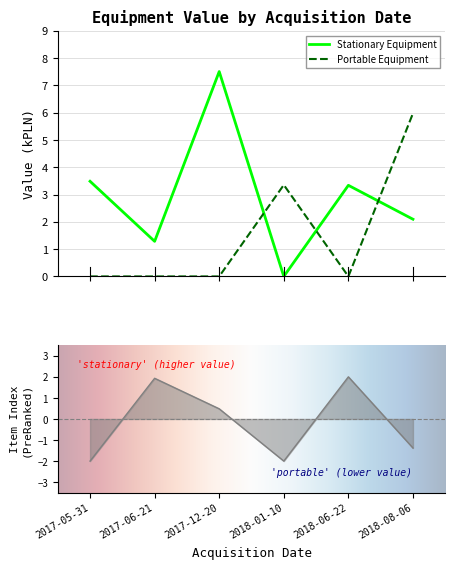

Reading right to left, what are all the values shown in this chart?

Stationary Equipment Value: 2018-08-06=2.1	2018-06-22=3.3	2018-01-10=0.0	2017-12-20=7.5	2017-06-21=1.3	2017-05-31=3.5
Portable Equipment Value: 2018-08-06=6.0	2018-06-22=0.0	2018-01-10=3.4	2017-12-20=0.0	2017-06-21=0.0	2017-05-31=0.0
Item Index: 2018-08-06=-1.4	2018-06-22=2.0	2018-01-10=-2.0	2017-12-20=0.5	2017-06-21=1.9	2017-05-31=-2.0